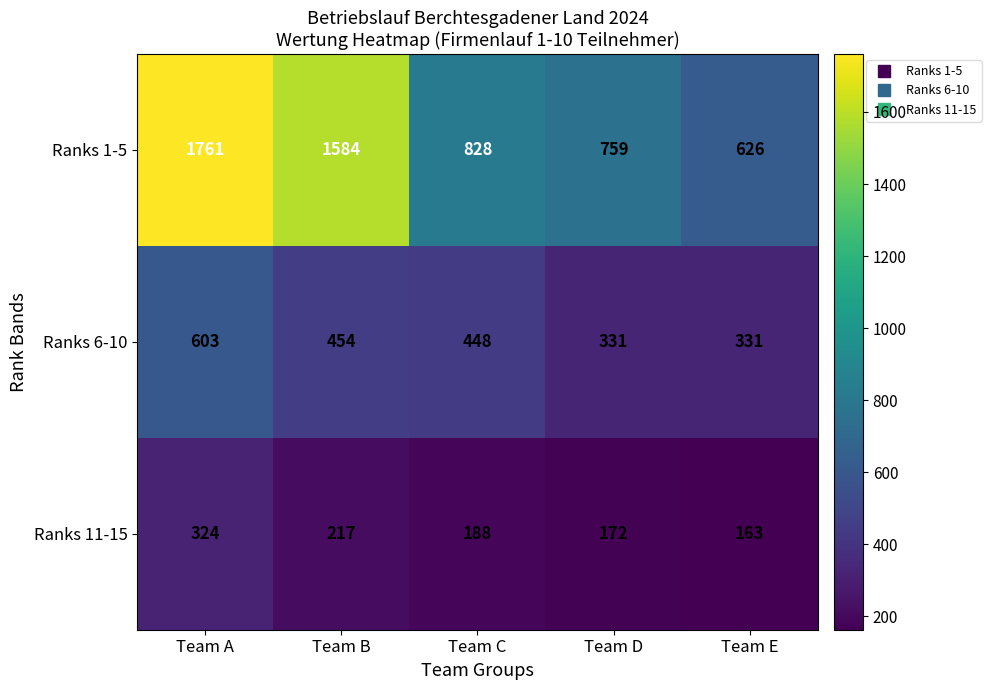

At which category is the sum across all series the highest?

Team A